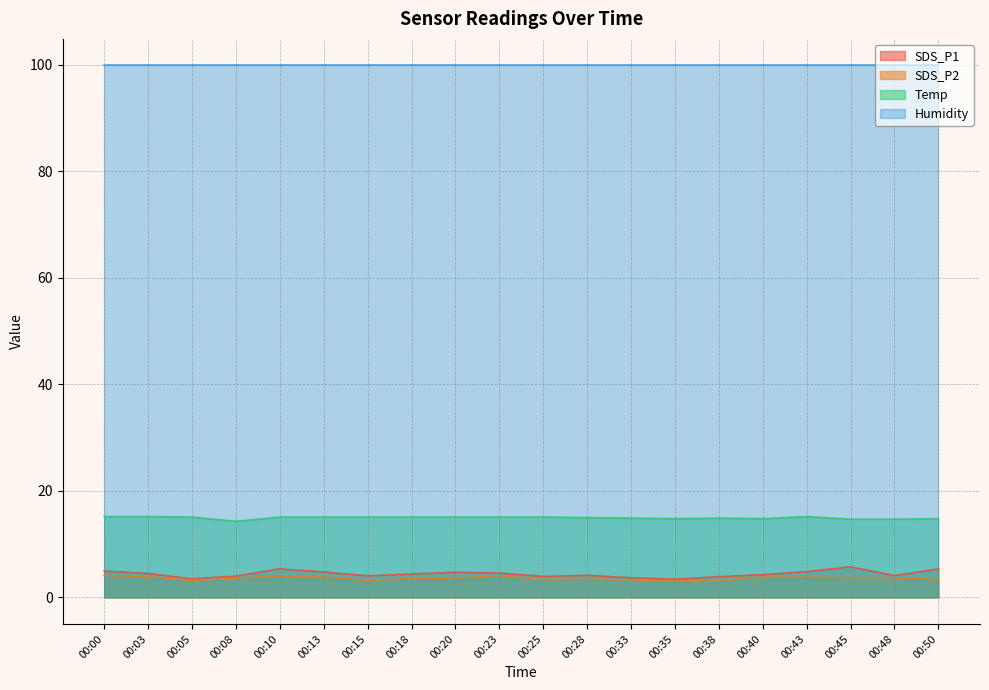

What is the difference between the maximum and minimum values in the Temp series?

0.9